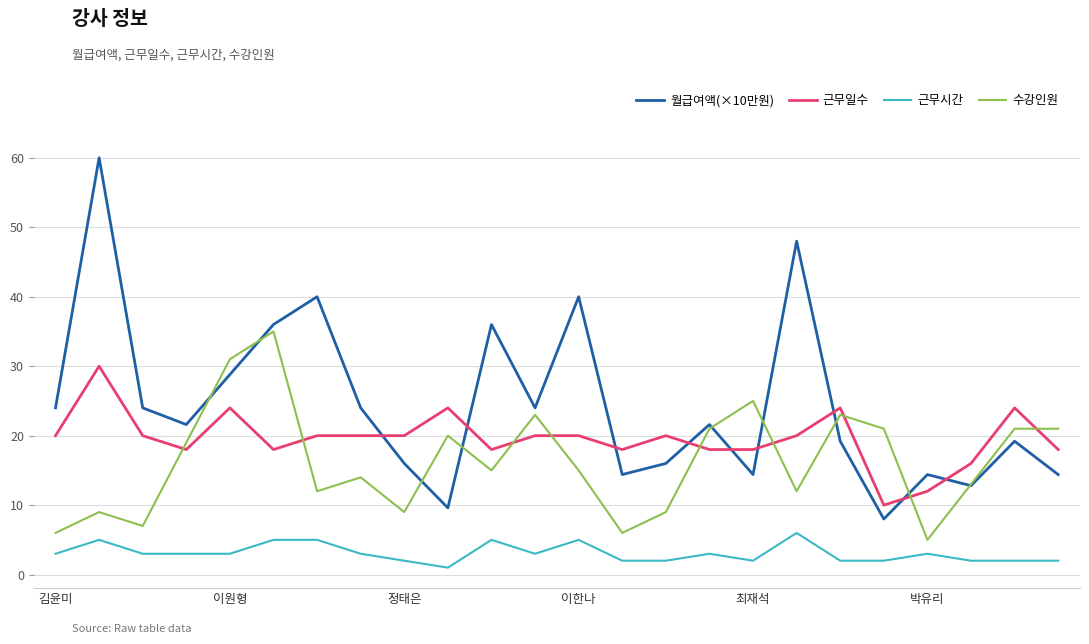

In 월급여액(×10만원), how many points are lower than both neighbors (excluding endpoints)?

7